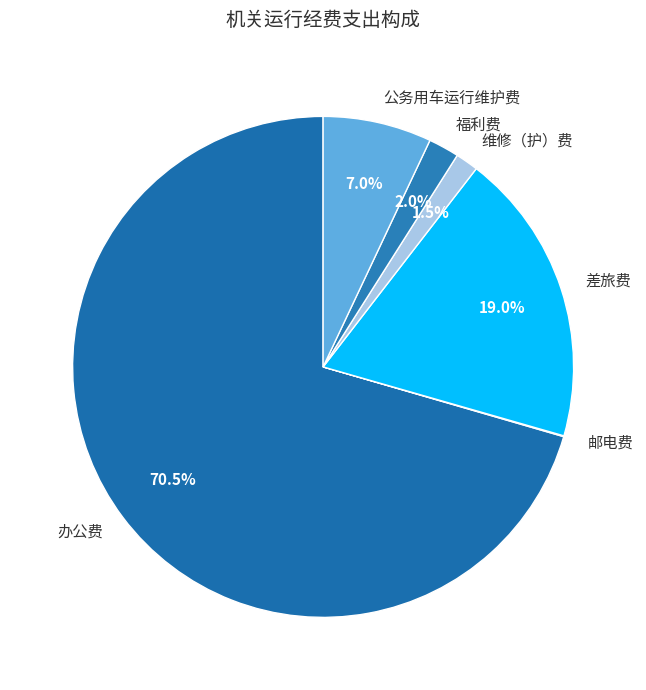

What percentage do 差旅费 and 公务用车运行维护费 together represent?

26.0%